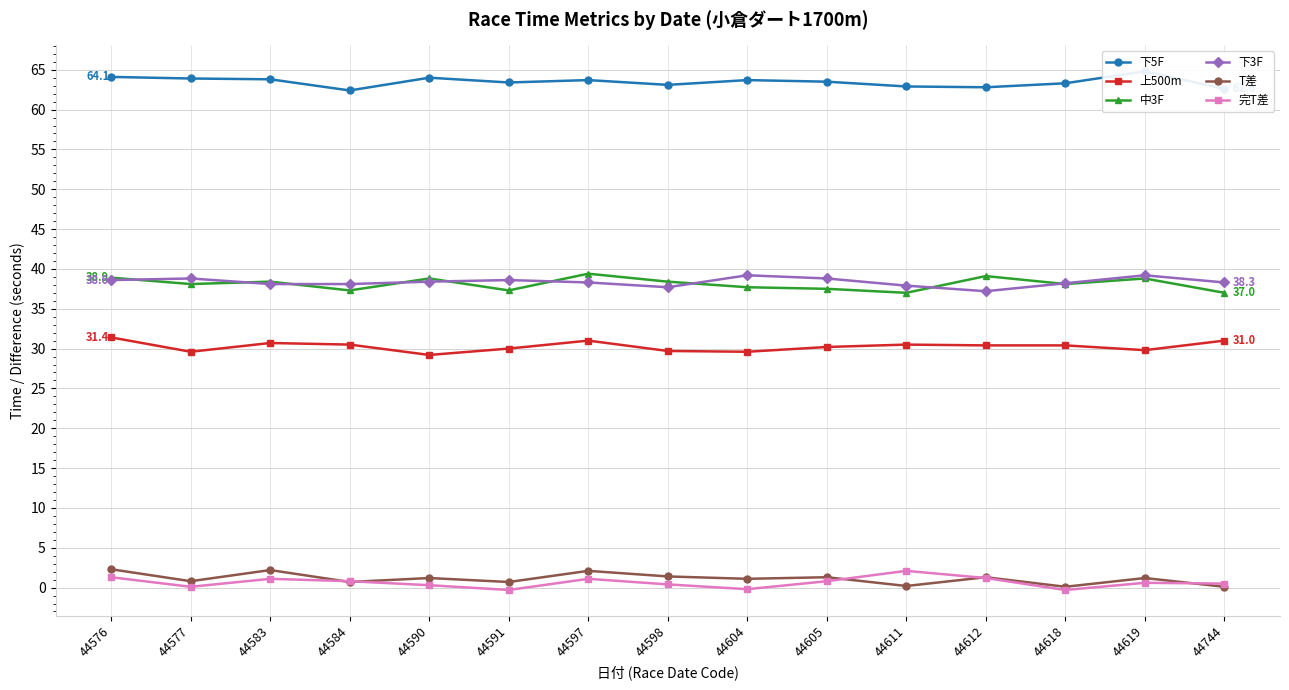

Where is the first local minimum for 下5F?

44584